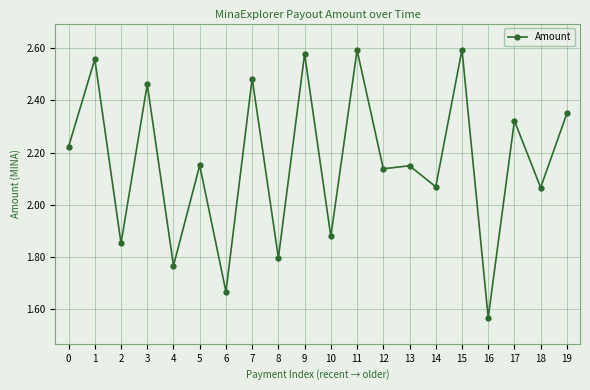

What is the difference between the values at 15 and 17?

0.3